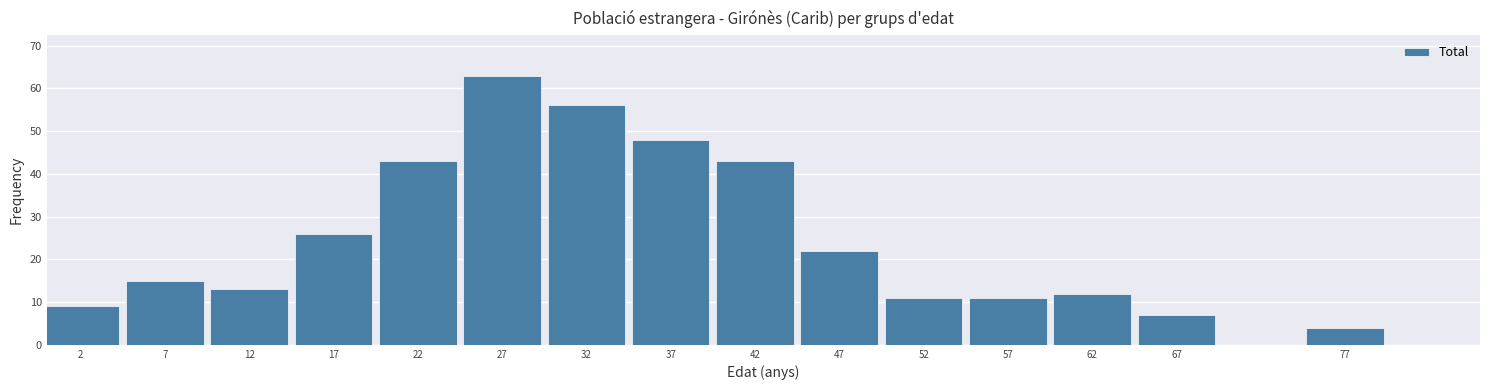

Reading left to right, transcribe all the data shown in this chart.

9	15	13	26	43	63	56	48	43	22	11	11	12	7	4